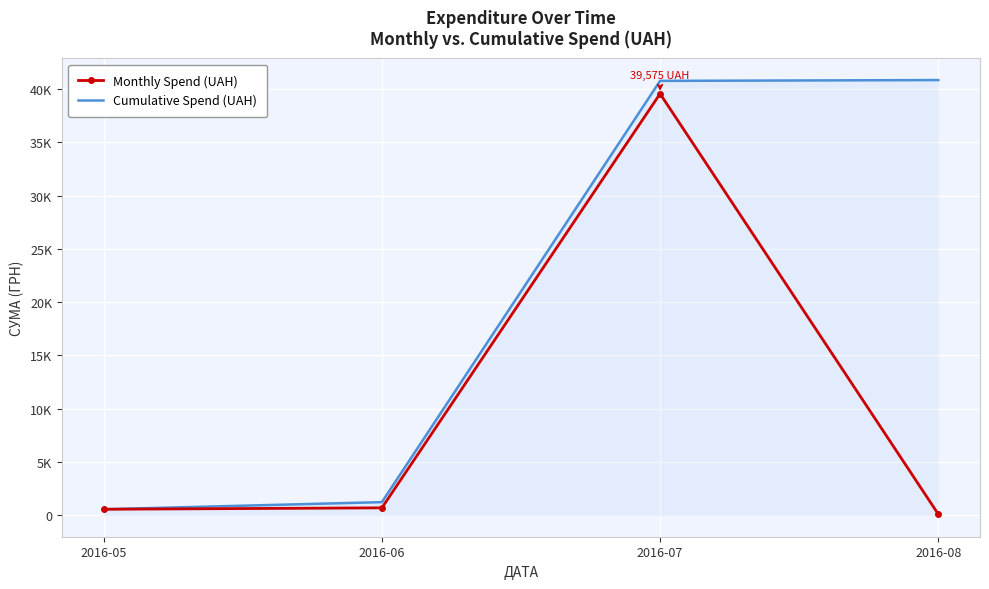

What are all the series names shown in the legend?

Monthly Spend (UAH), Cumulative Spend (UAH)